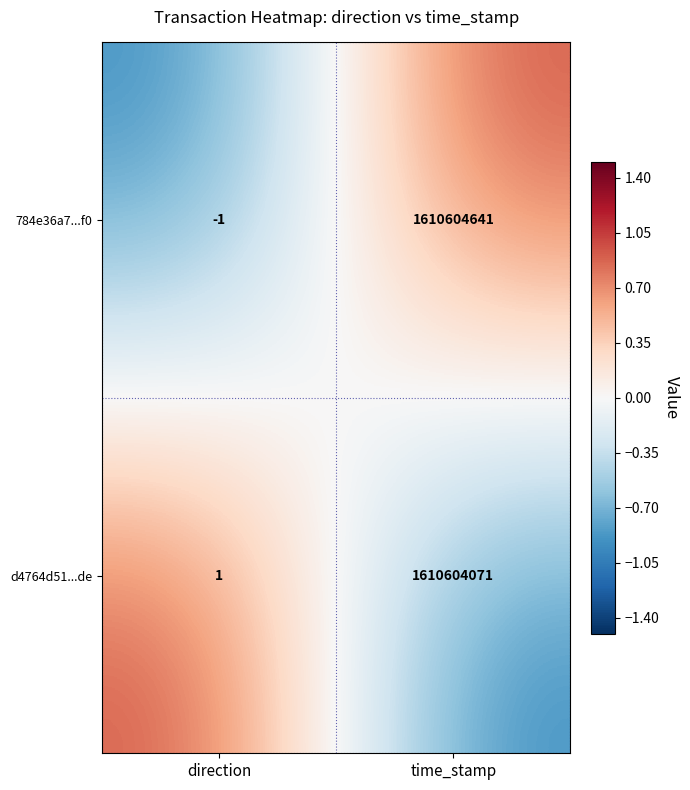

The value of 784e36a7...f0 at time_stamp is 2203750510. True or false?

False